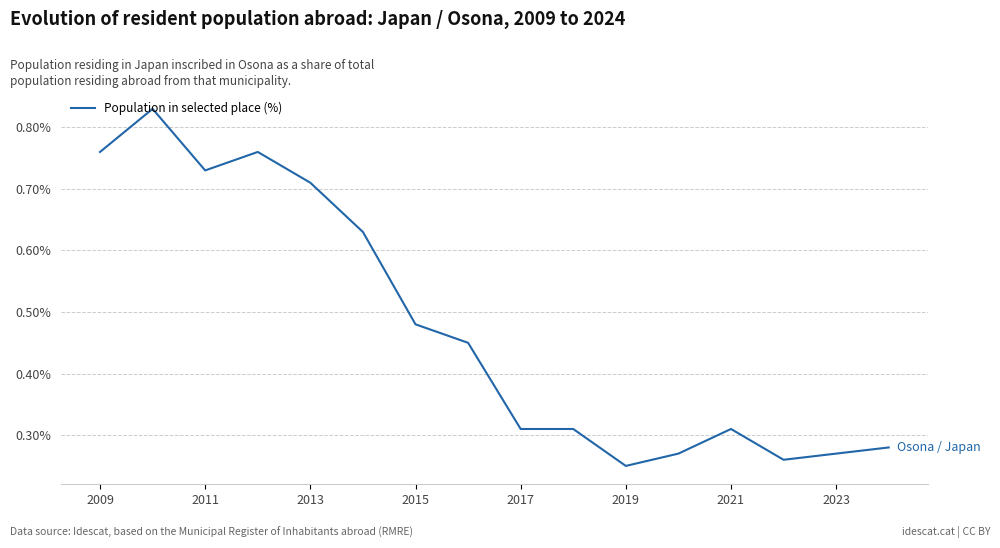

True or false: the data has more than 2 interior local peaks.

True